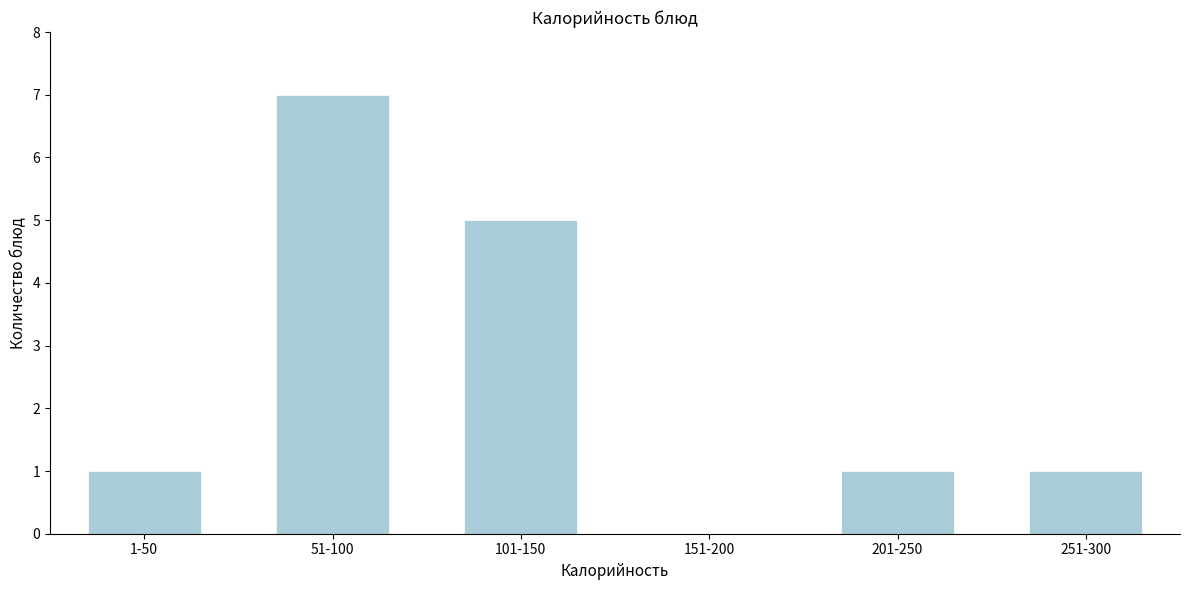

Reading left to right, transcribe all the data shown in this chart.

1-50=1	51-100=7	101-150=5	151-200=0	201-250=1	251-300=1